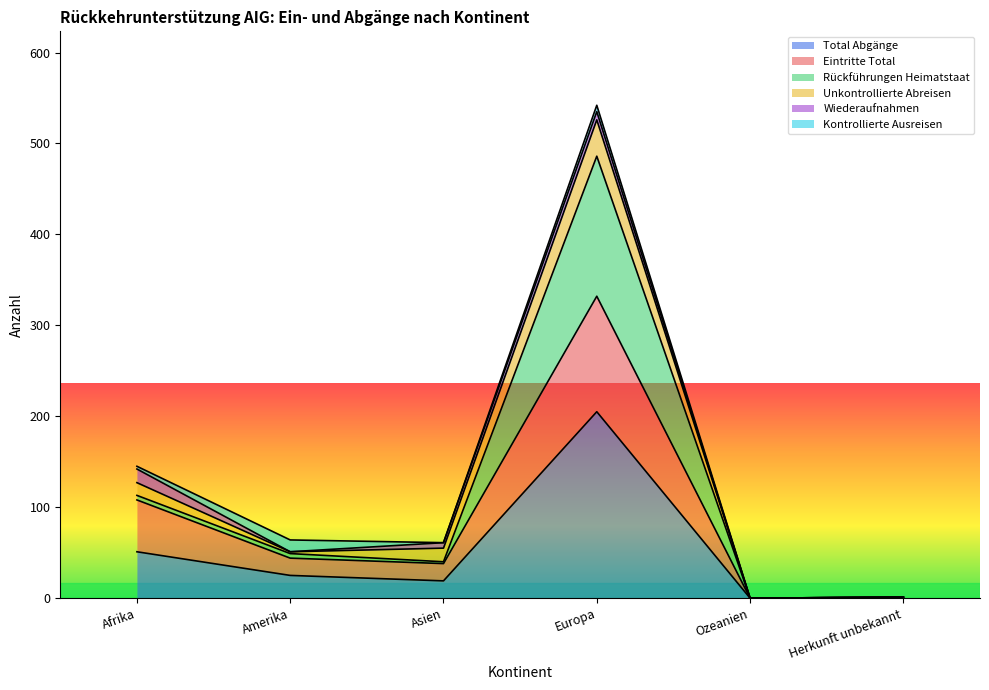

What is the value of the Rückführungen Heimatstaat point at the 4th from the left?

486